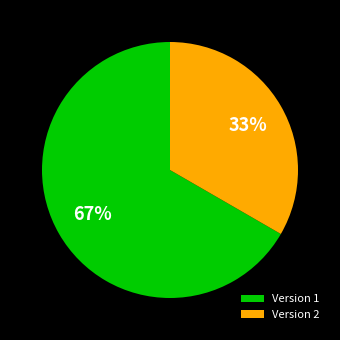

Rank the categories by value from lowest to highest.

Version 2, Version 1